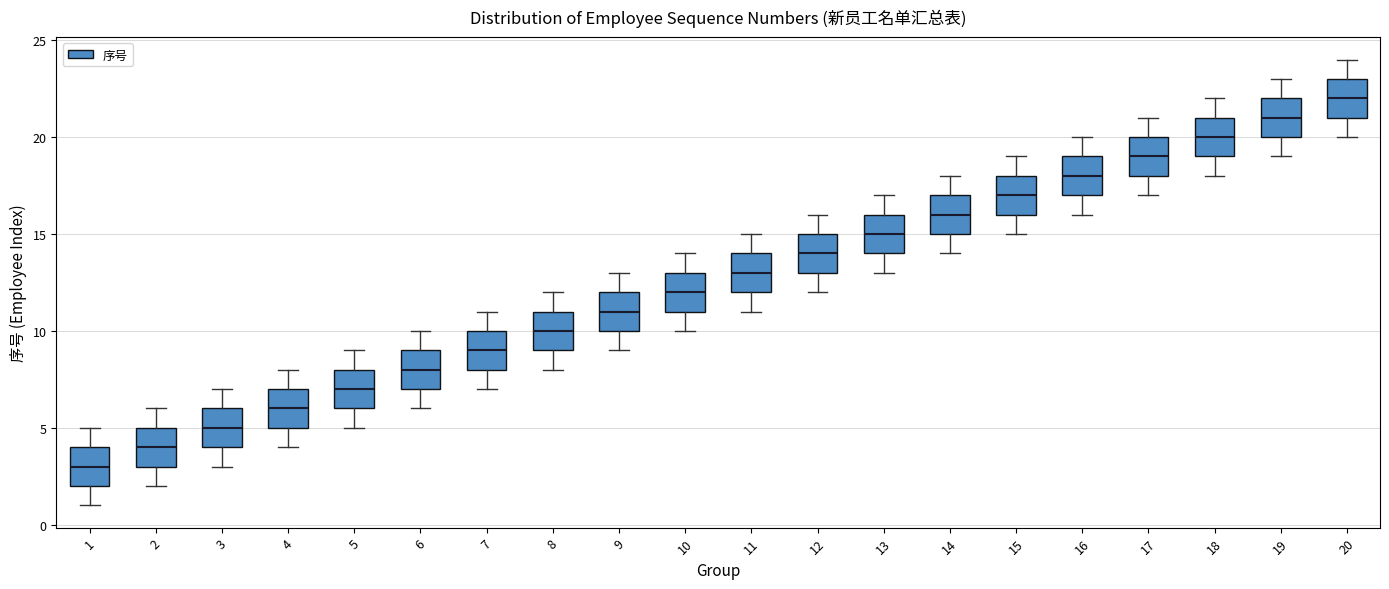

Reading left to right, read every box against the y-axis: the position of its median line, the range the box covers, and the ends of its whiskers. The values are not printed on the chart, so give them approximately, as read against the axis.

1: median 3, box 2 to 4, whiskers 1 to 5
2: median 4, box 3 to 5, whiskers 2 to 6
3: median 5, box 4 to 6, whiskers 3 to 7
4: median 6, box 5 to 7, whiskers 4 to 8
5: median 7, box 6 to 8, whiskers 5 to 9
6: median 8, box 7 to 9, whiskers 6 to 10
7: median 9, box 8 to 10, whiskers 7 to 11
8: median 10, box 9 to 11, whiskers 8 to 12
9: median 11, box 10 to 12, whiskers 9 to 13
10: median 12, box 11 to 13, whiskers 10 to 14
11: median 13, box 12 to 14, whiskers 11 to 15
12: median 14, box 13 to 15, whiskers 12 to 16
13: median 15, box 14 to 16, whiskers 13 to 17
14: median 16, box 15 to 17, whiskers 14 to 18
15: median 17, box 16 to 18, whiskers 15 to 19
16: median 18, box 17 to 19, whiskers 16 to 20
17: median 19, box 18 to 20, whiskers 17 to 21
18: median 20, box 19 to 21, whiskers 18 to 22
19: median 21, box 20 to 22, whiskers 19 to 23
20: median 22, box 21 to 23, whiskers 20 to 24